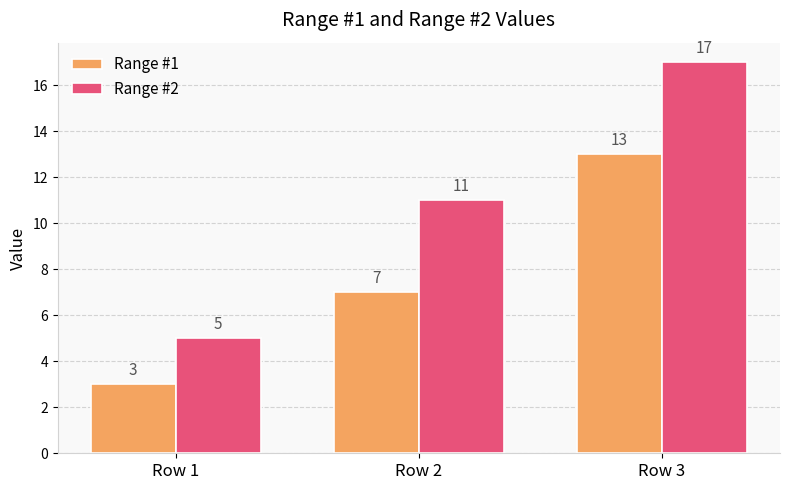

The value of Range #2 at Row 1 is 5. True or false?

True